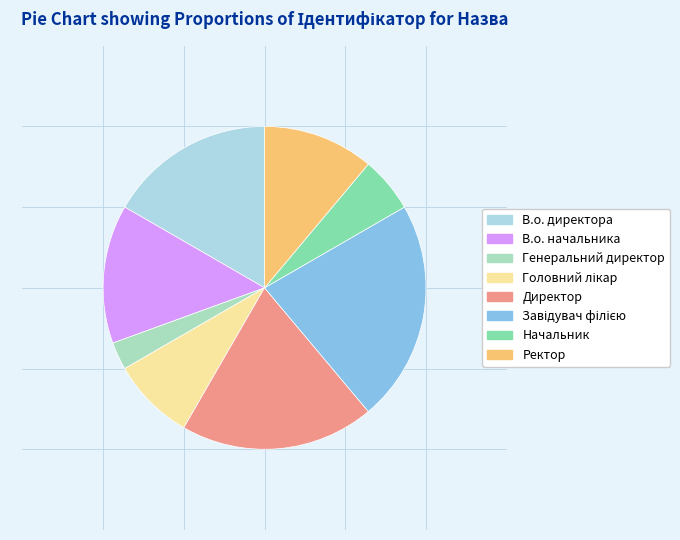

To the nearest percent, what portion does Генеральний директор represent?

3%